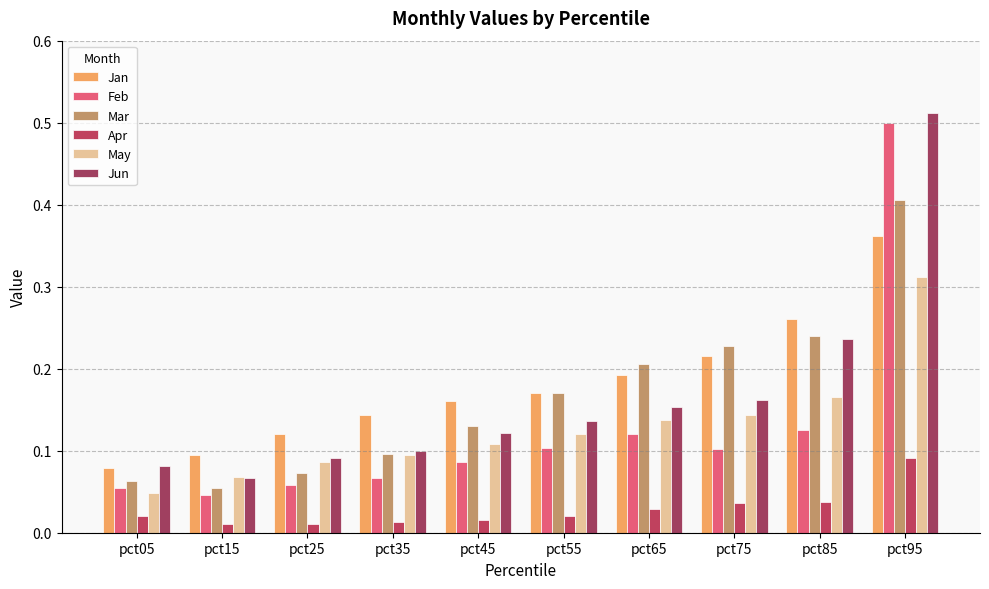

How many Apr values are between 0 and 1?

10